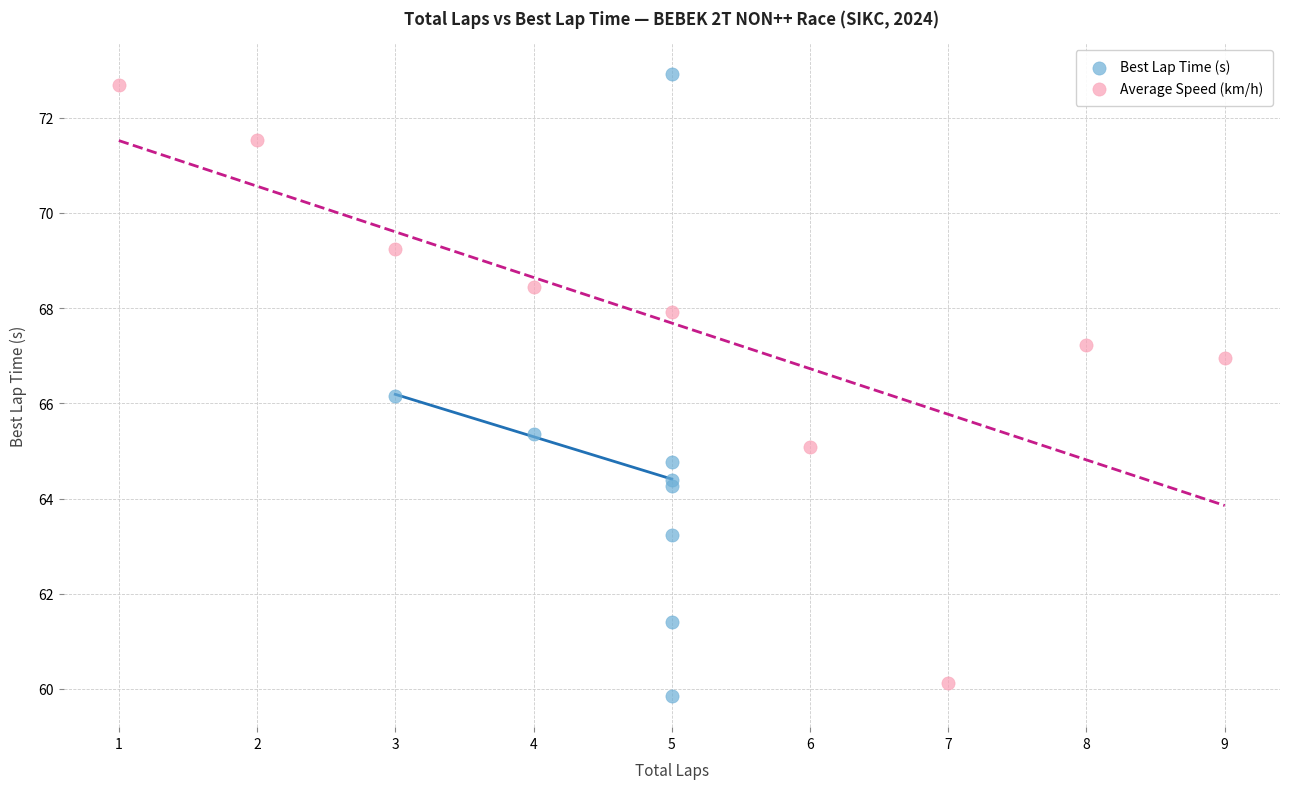

Which series reaches the maximum Y coordinate?

Best Lap Time (s)